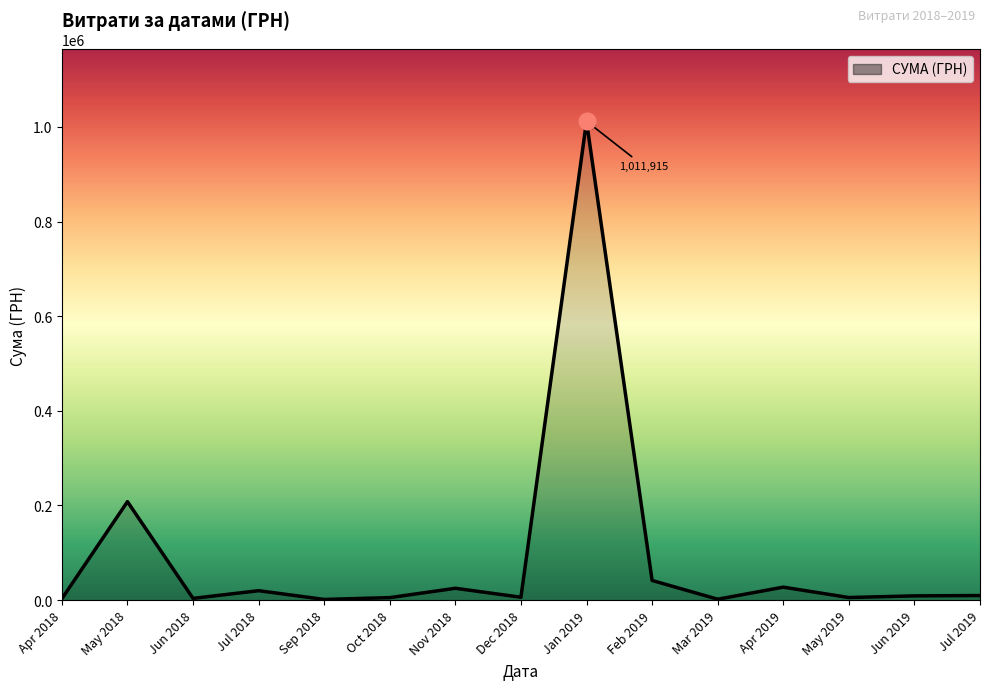

What is the difference between the maximum and minimum values?

1010594.6